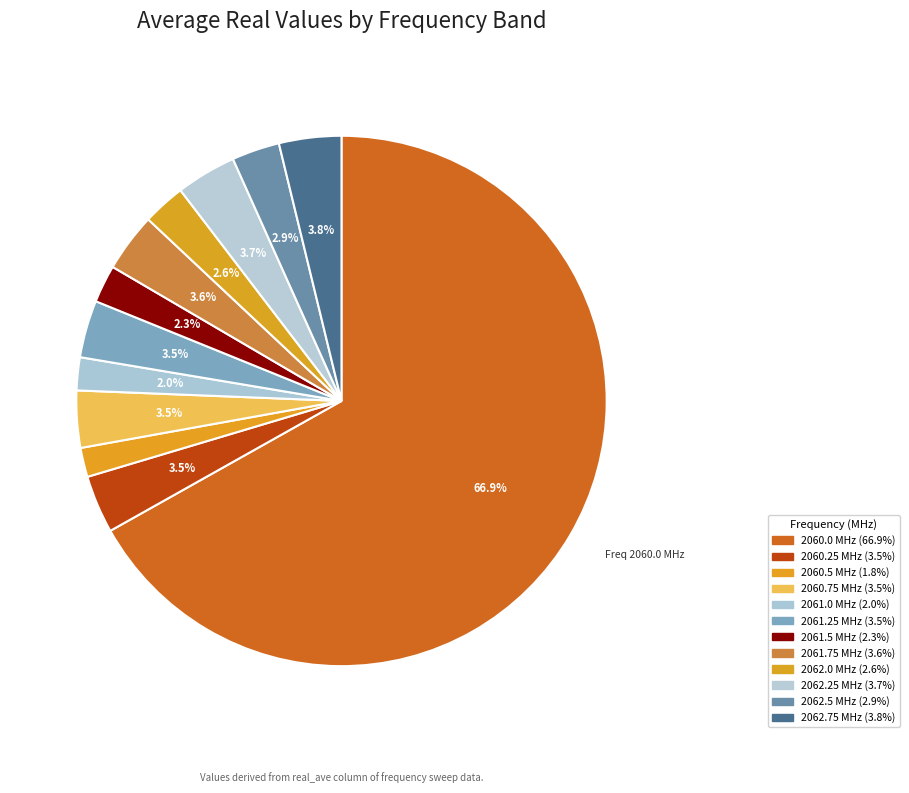

Count the number of slices in the pie.

12